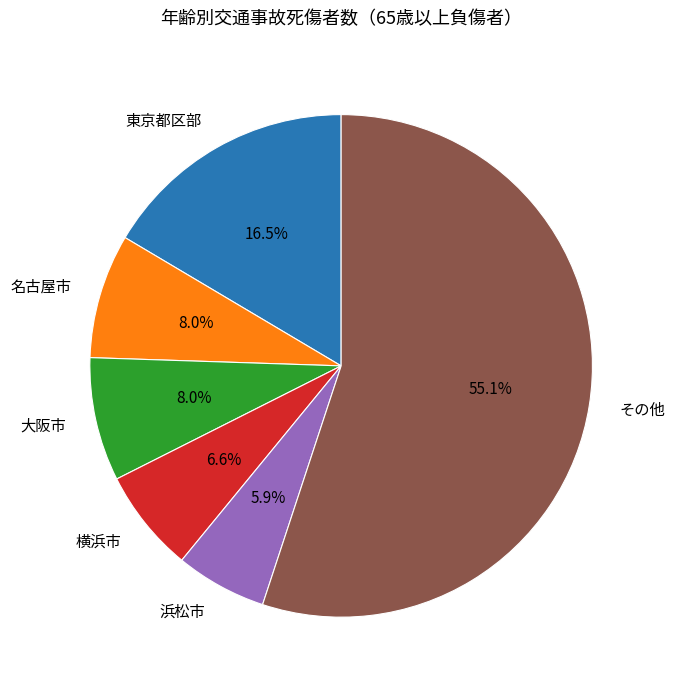

To the nearest percent, what is the difference between the largest and smallest slice percentages?

49%